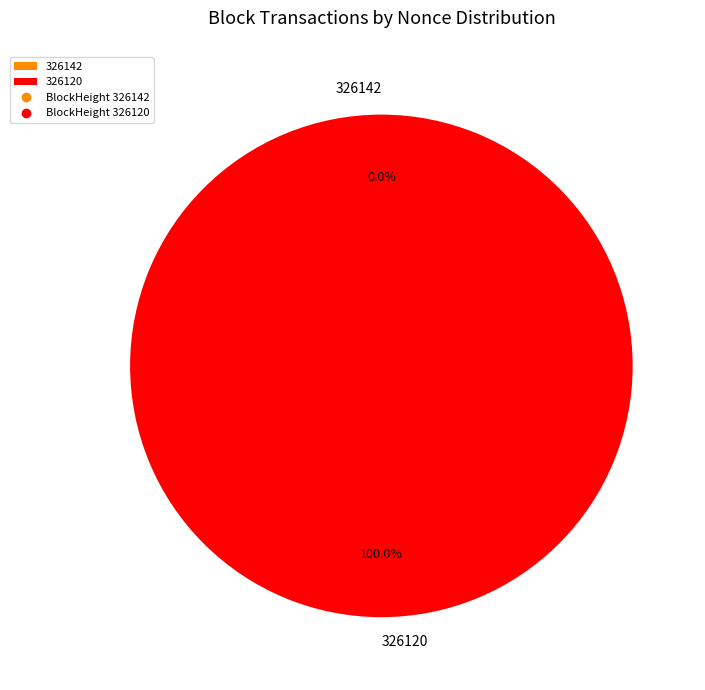

Rank the categories by value from highest to lowest.

326120, 326142